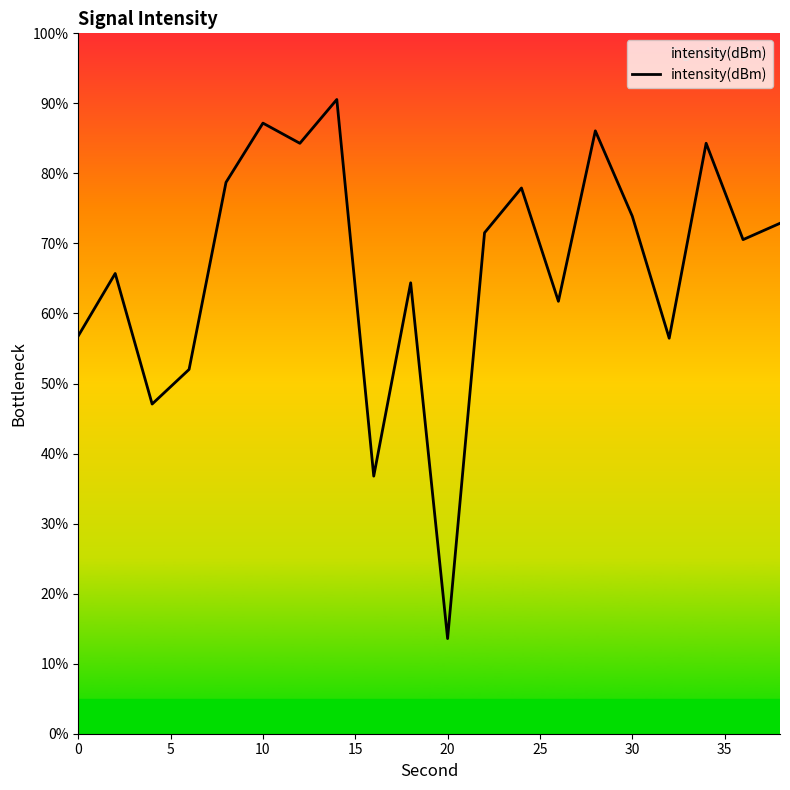

What is the smallest value displayed?

13.6